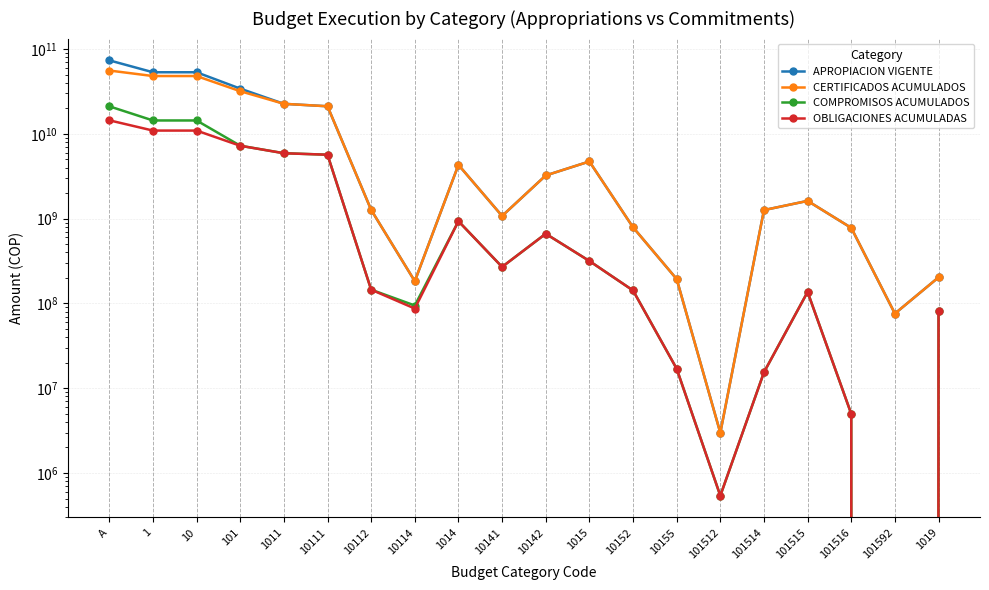

At how many categories does at least one series exceed 18570193414?

6